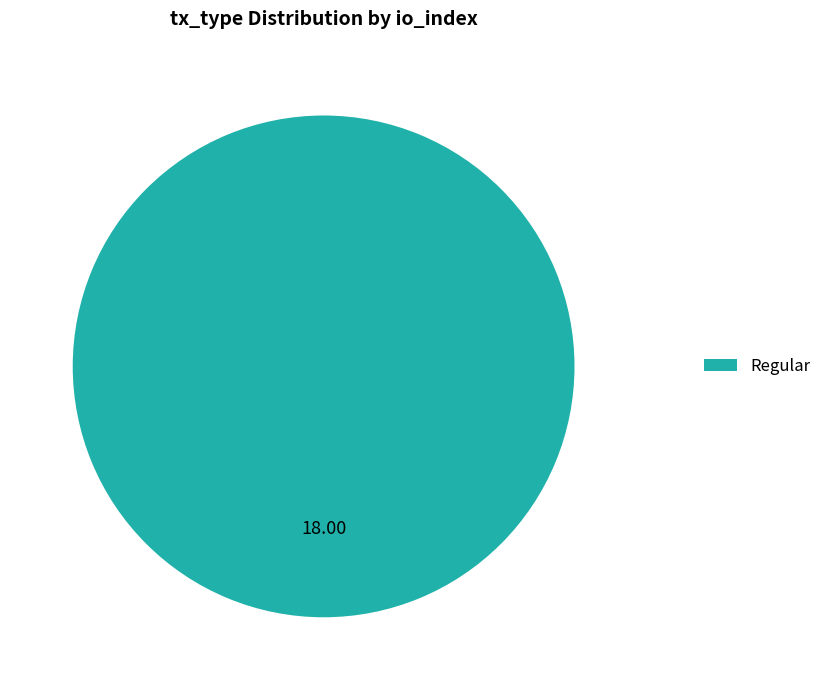

Which slice represents more than half of the pie?

Regular